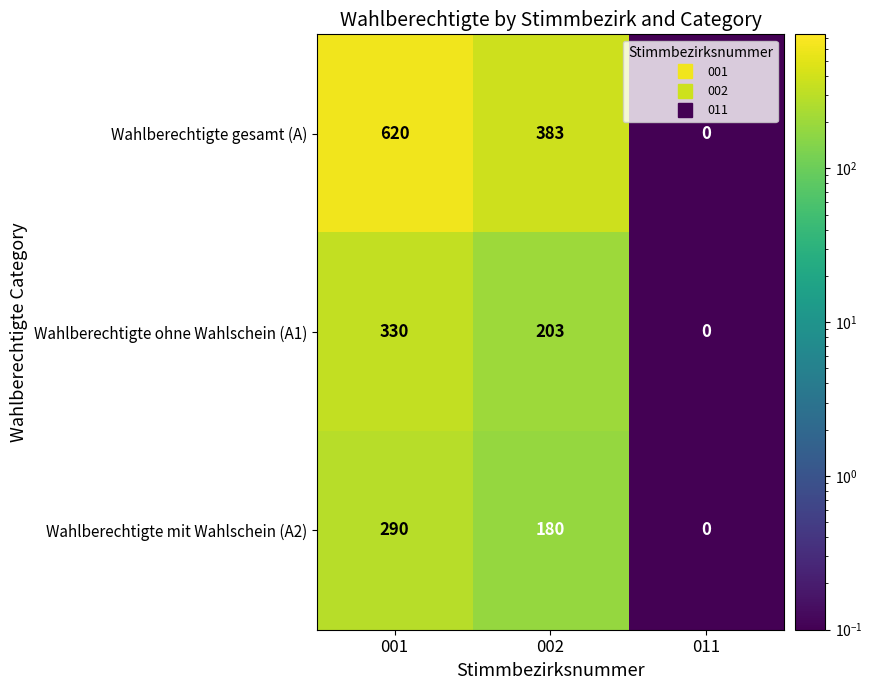

At how many categories does at least one series exceed 28?

2